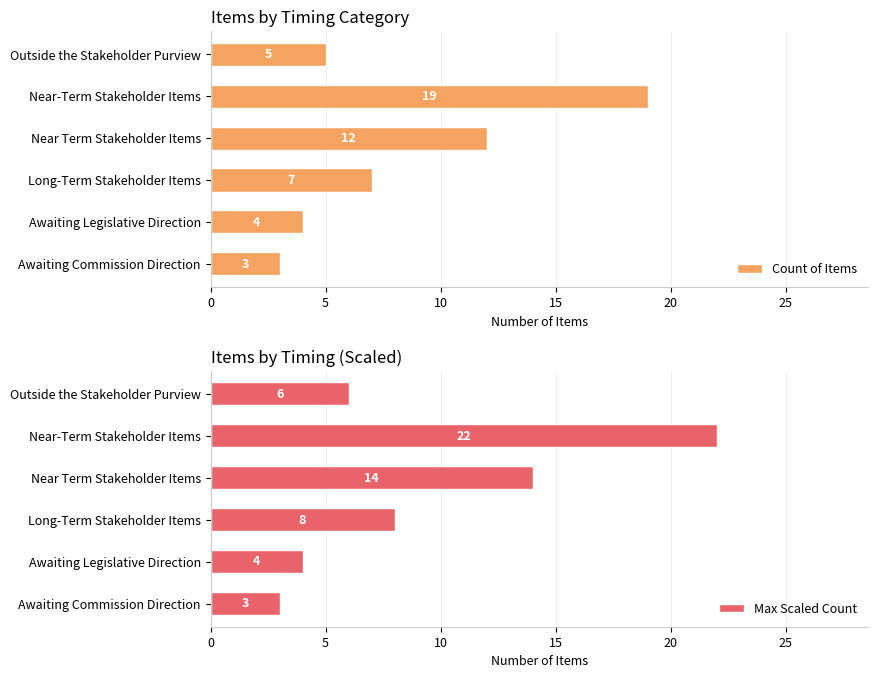

How many bars are there in total?

12